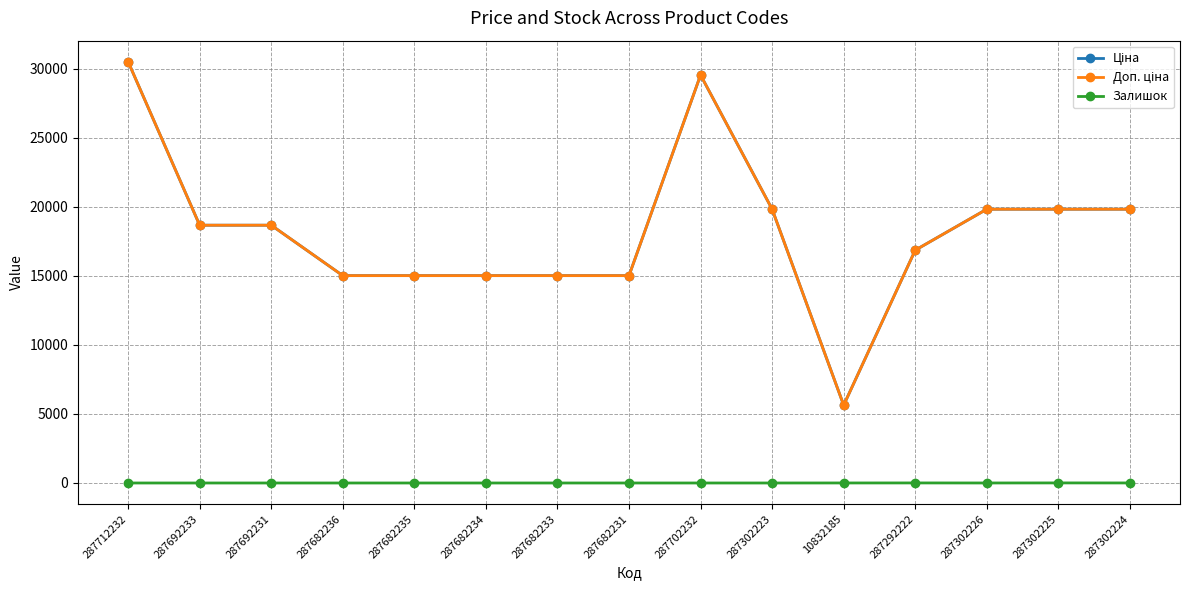

Does the chart display data point markers on the line(s)?

Yes